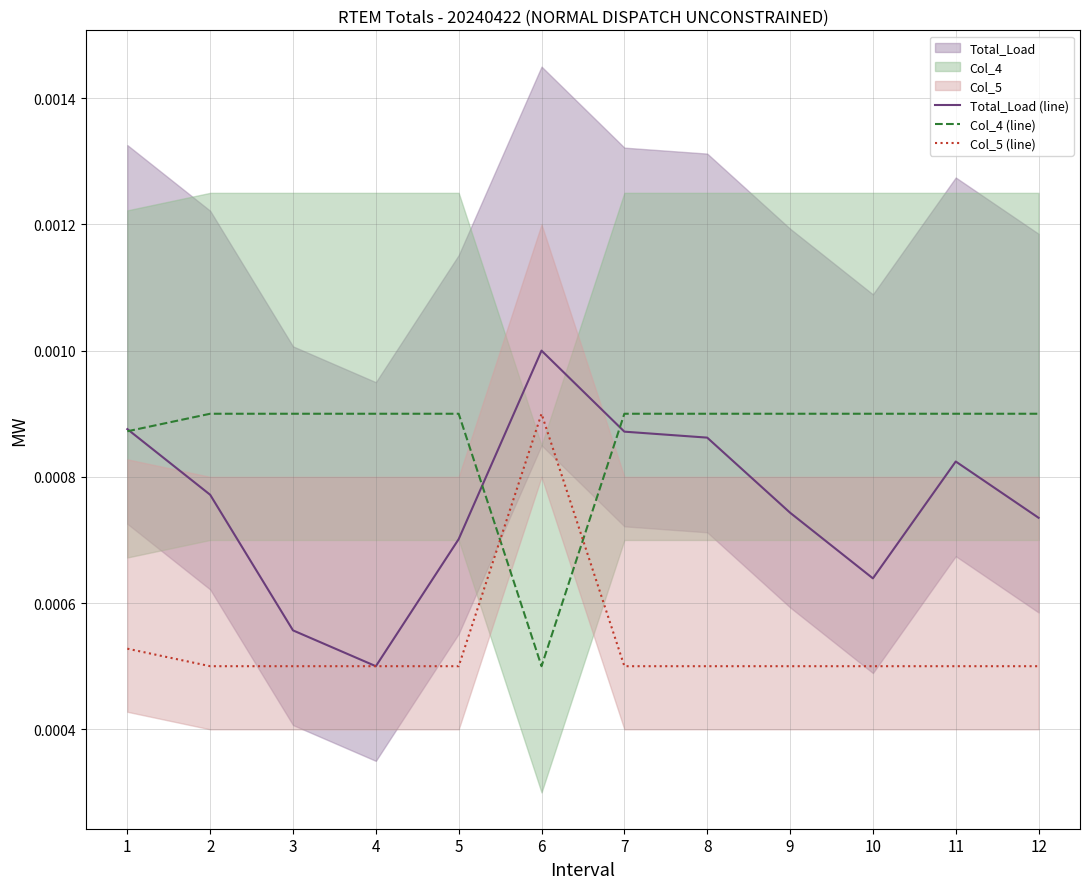

Is the value of Total_Load (line) at 4 greater than the value of Col_4 (line) at 11?

No